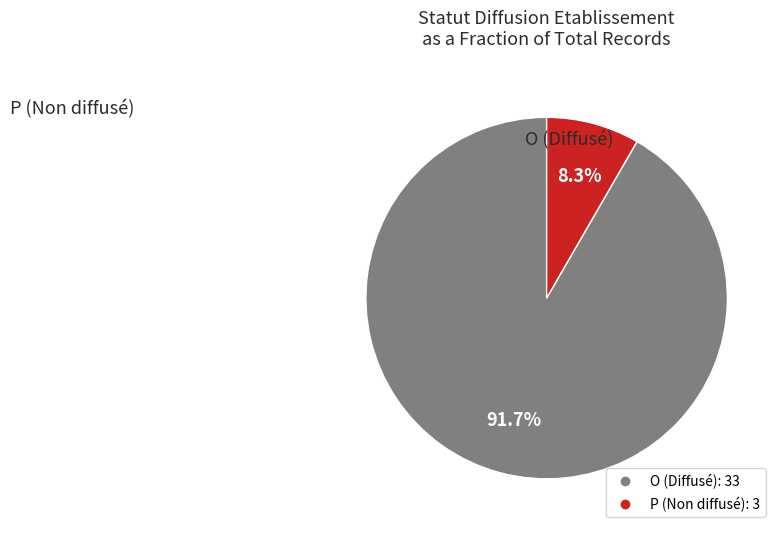

To the nearest percent, what is the combined percentage of O and P?

100%